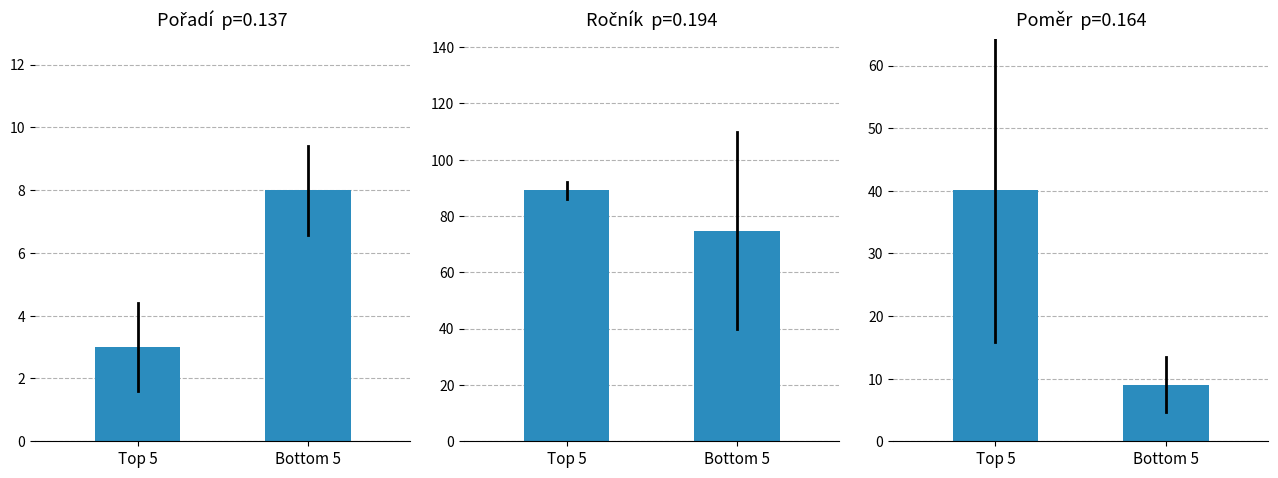

What is the difference between the maximum and minimum values?

31.1